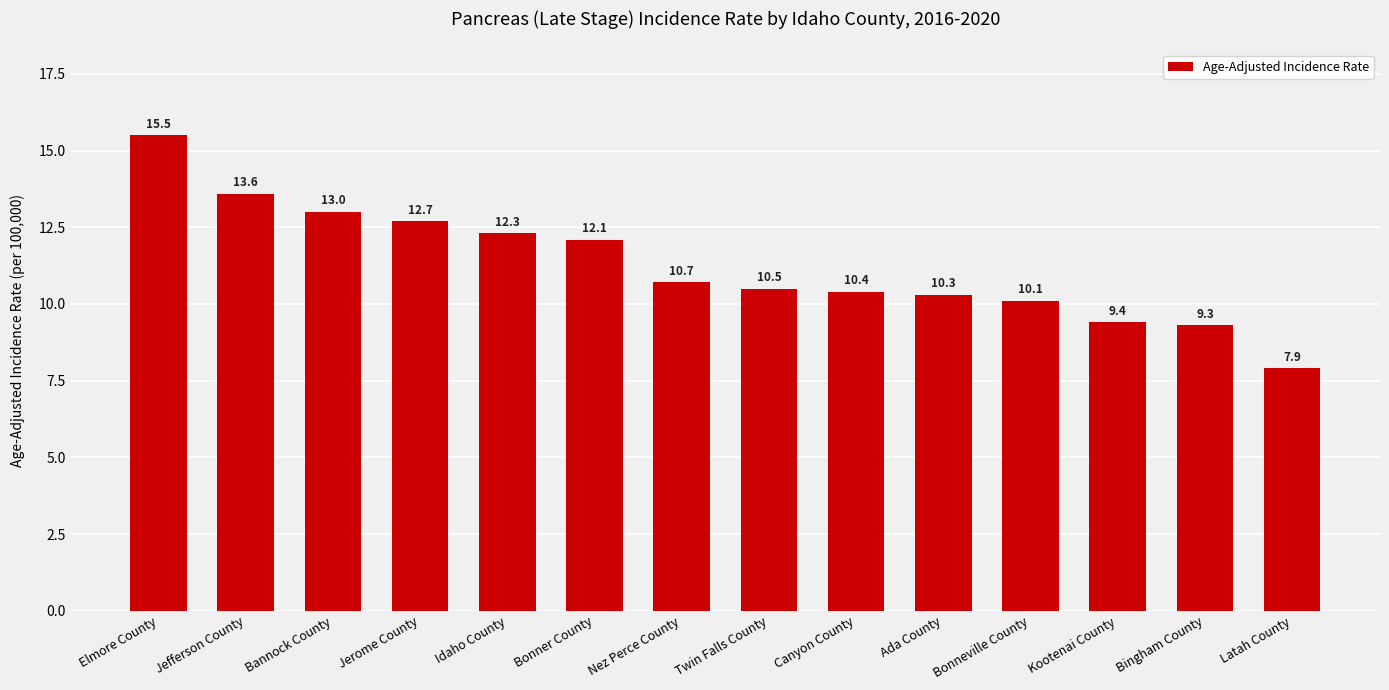

Approximately how many times larger is the value at Idaho County compared to Twin Falls County?

1.2